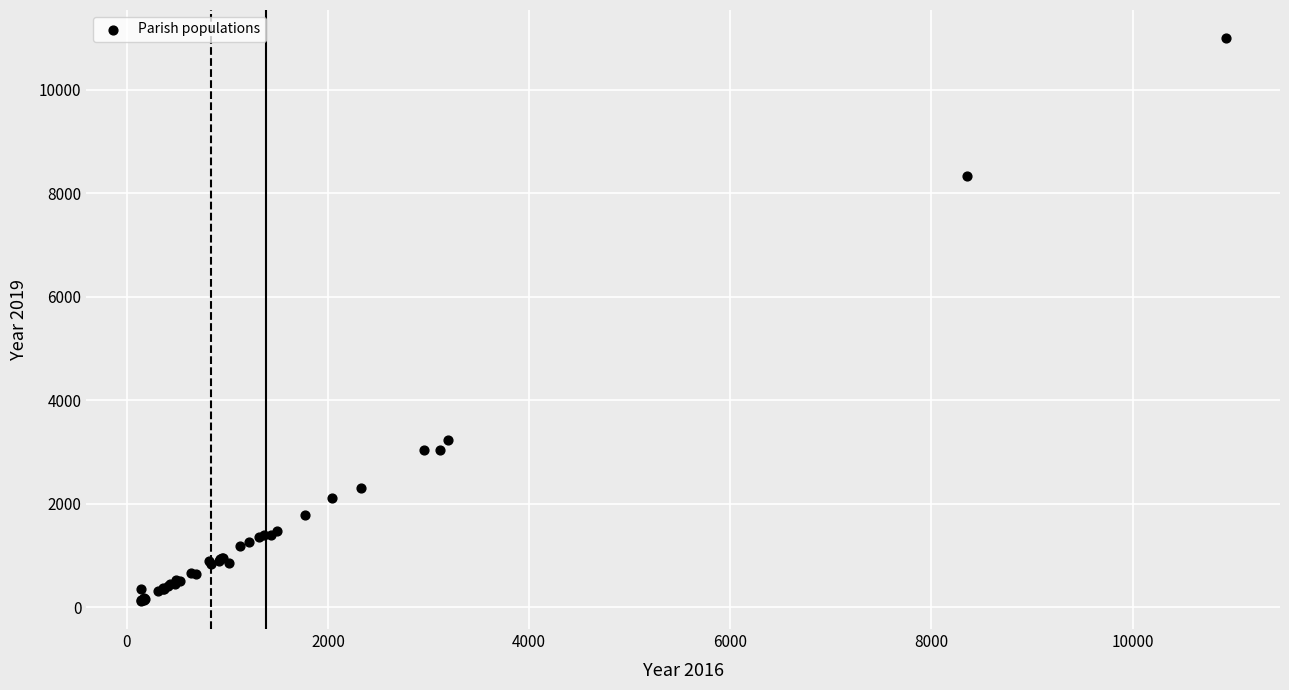

What Y value in the scatter plot is closest to 5559?

3233